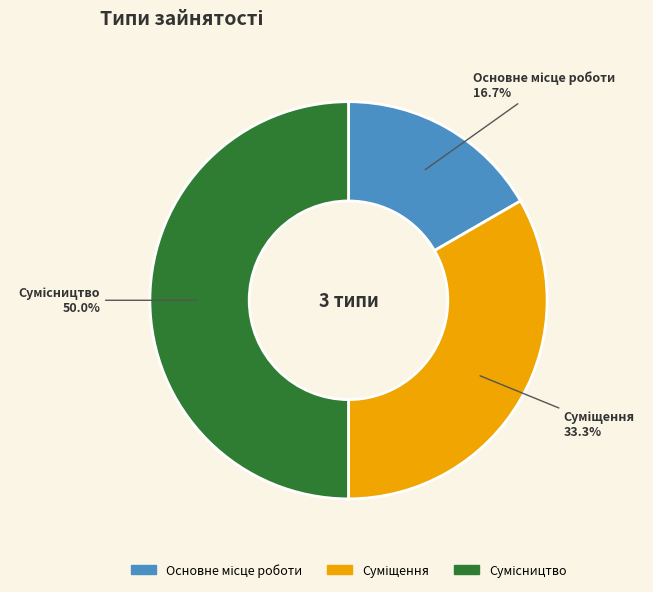

To the nearest percent, what percentage of the pie is Основне місце роботи?

17%